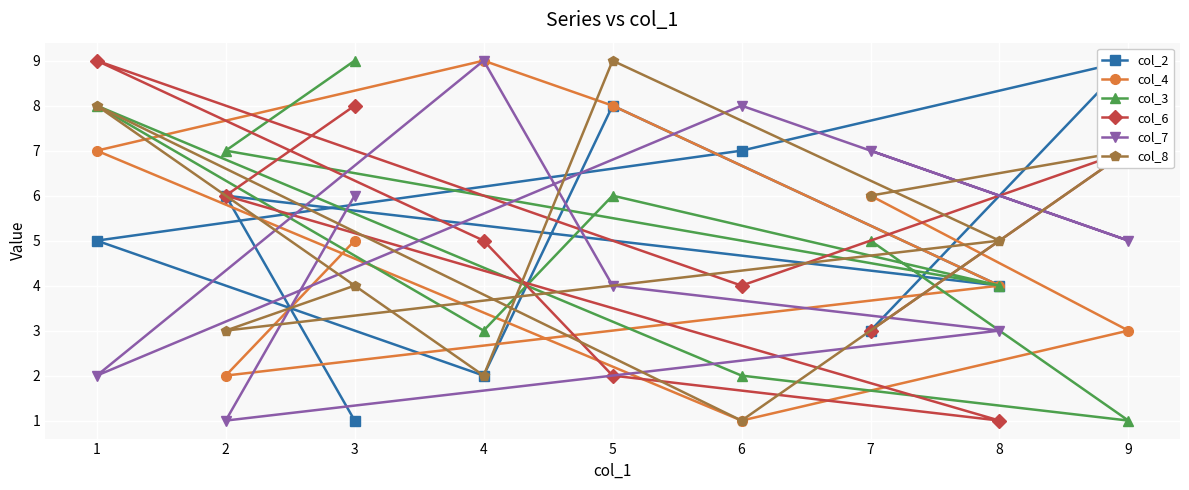

Rank the categories by col_8 value from highest to lowest.

5, 1, 9, 7, 8, 3, 2, 4, 6